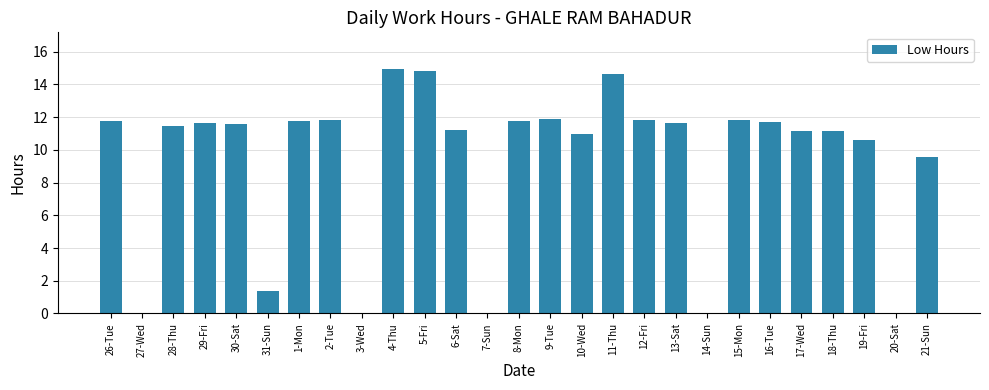

At which label is the value closest to 7?

21-Sun